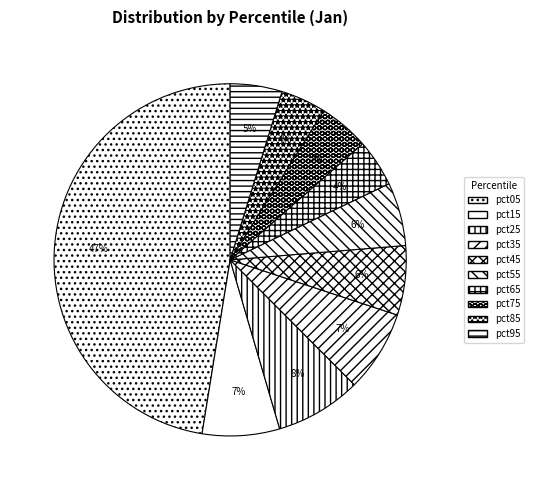

Count the number of slices in the pie.

10